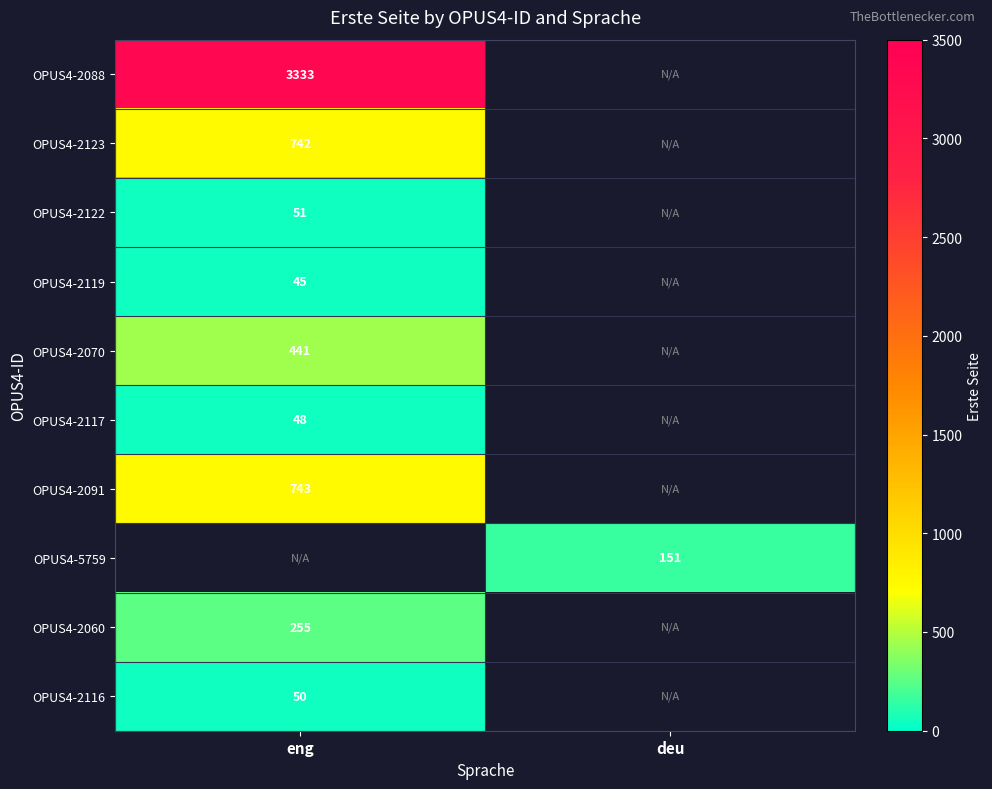

True or false: OPUS4-2060 has a value of 425.5 at eng.

False